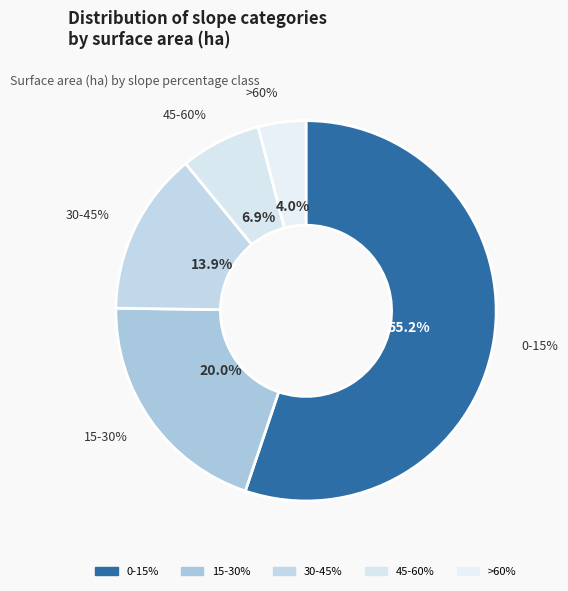

Rank the categories by value from highest to lowest.

0-15%, 15-30%, 30-45%, 45-60%, >60%